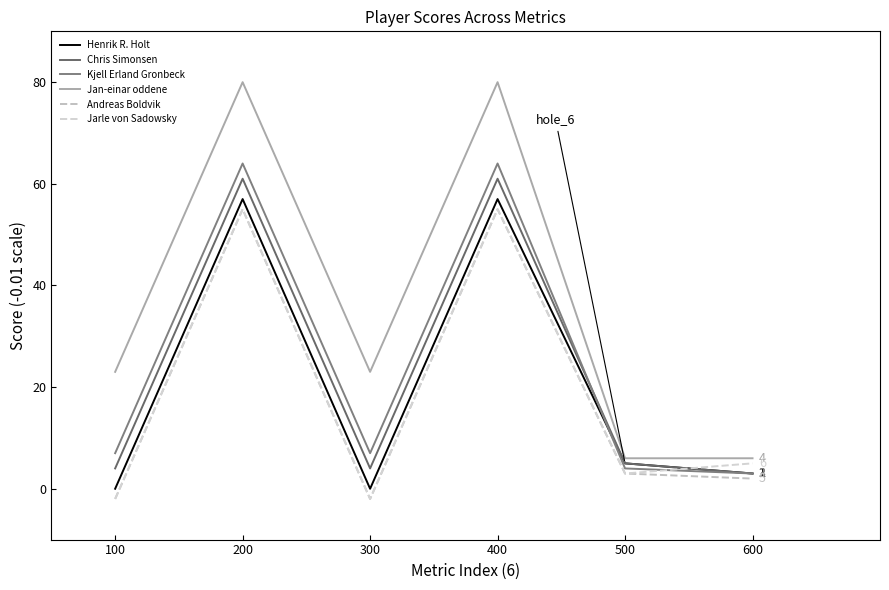

What is the sum of the Henrik R. Holt values at 200 and 100?

57